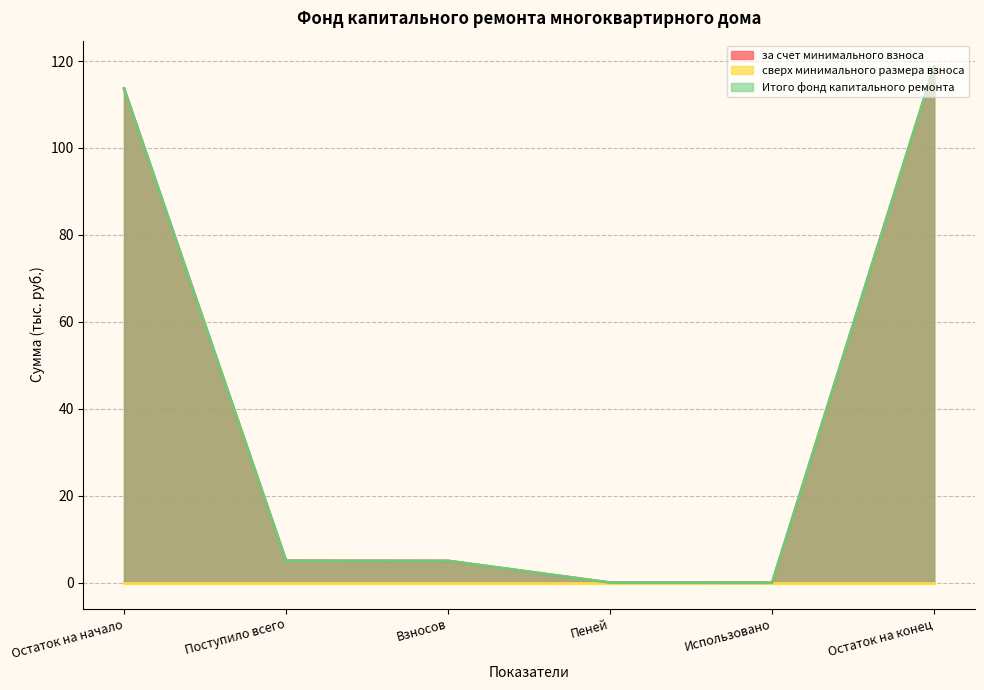

What position from the right is Поступило всего?

5